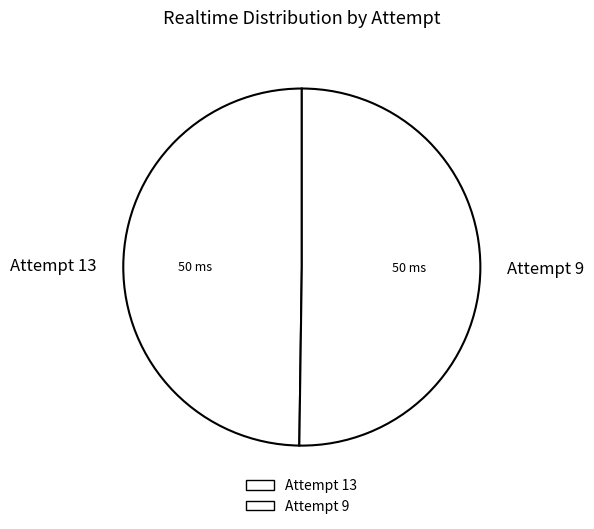

Approximately how many times larger is the value at Attempt 13 compared to Attempt 9?

1.0